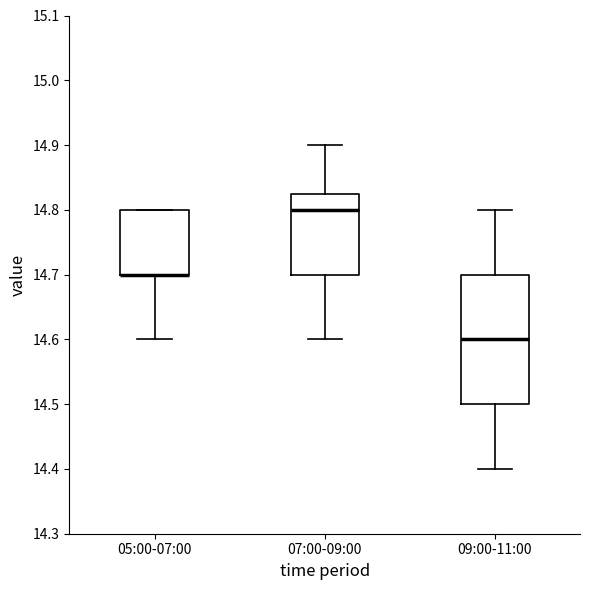

Which box is the tallest, from its lower edge to its upper edge?

09:00-11:00